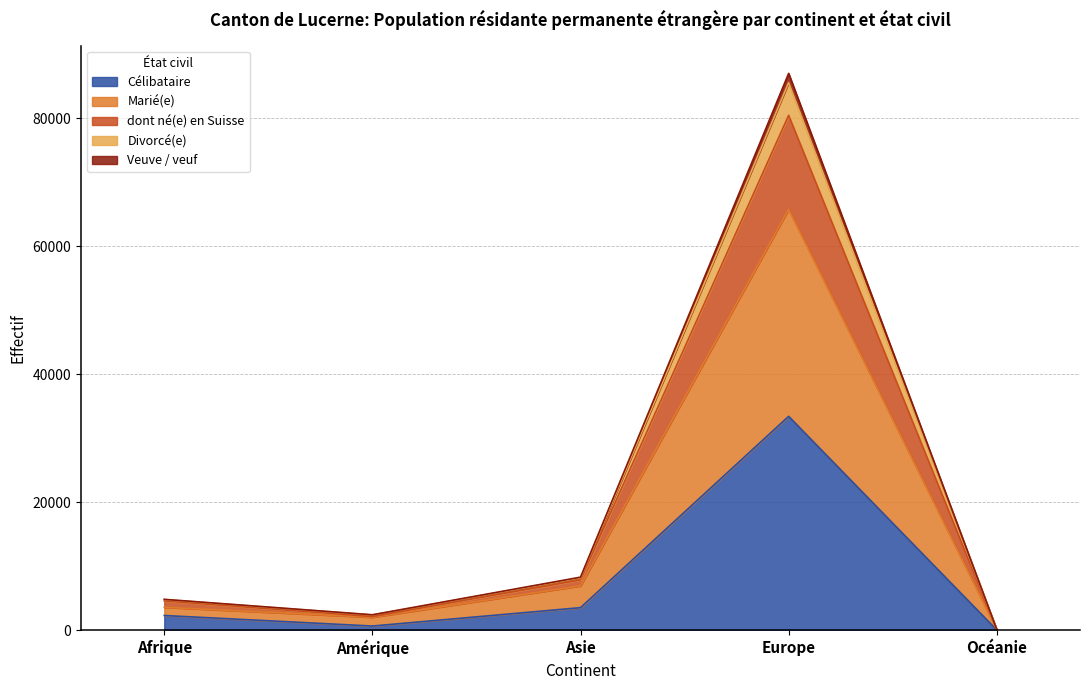

At which category is the sum across all series the highest?

Europe